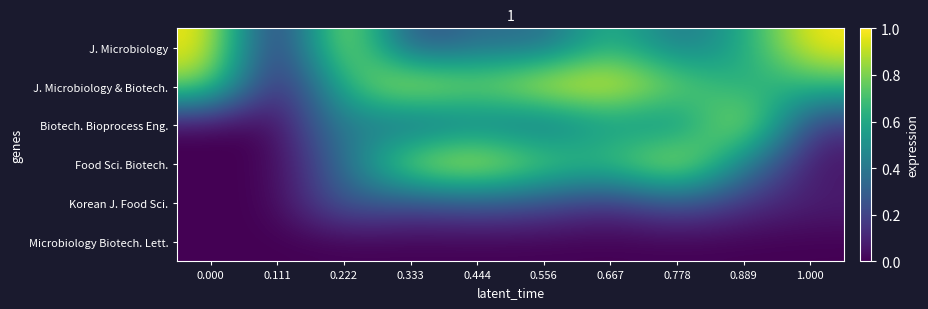

At which category does the chart reach its minimum across all series?

0.111